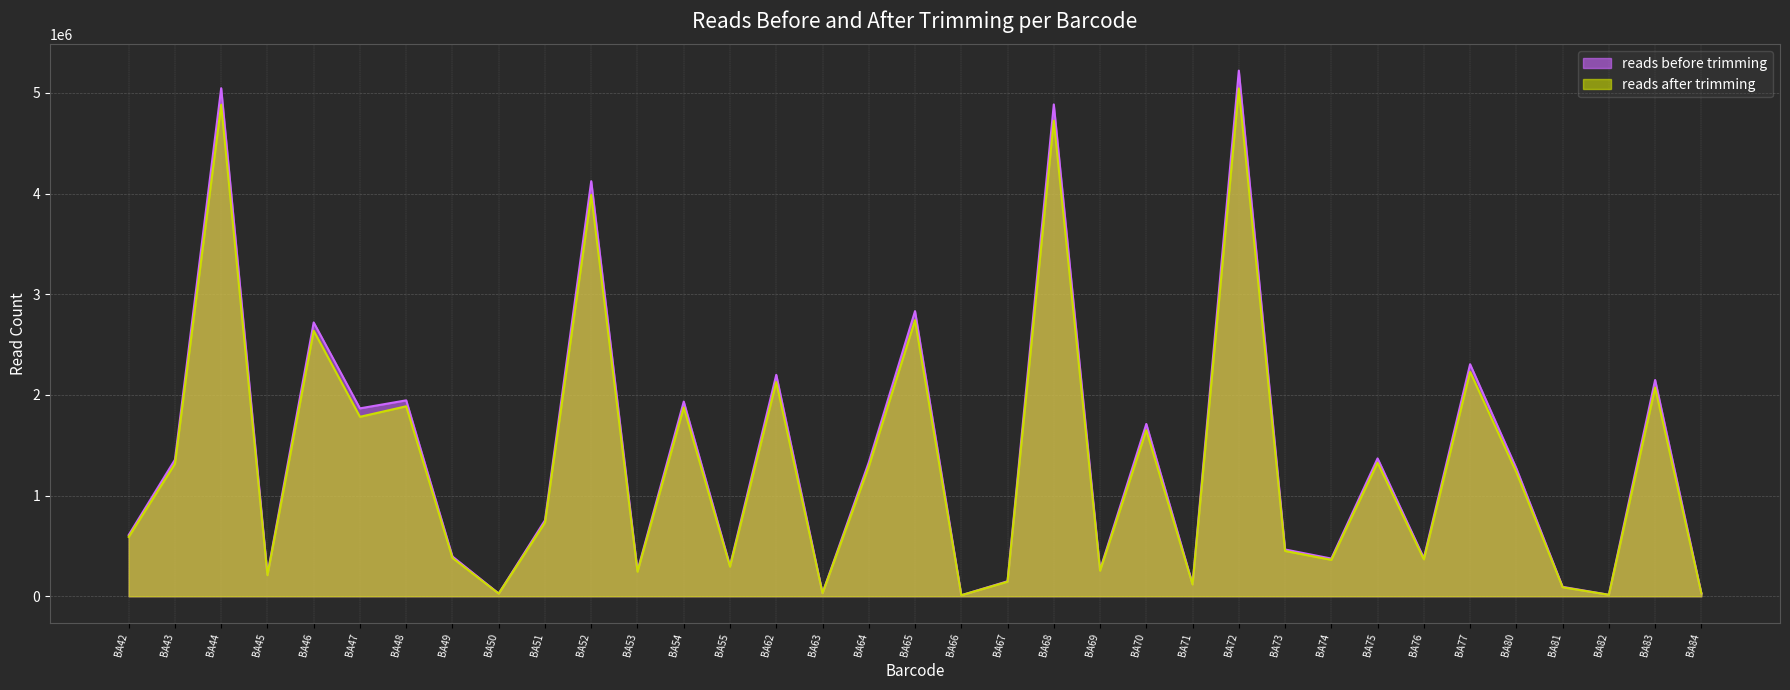

Between BA44 and BA52, which is larger?

BA44